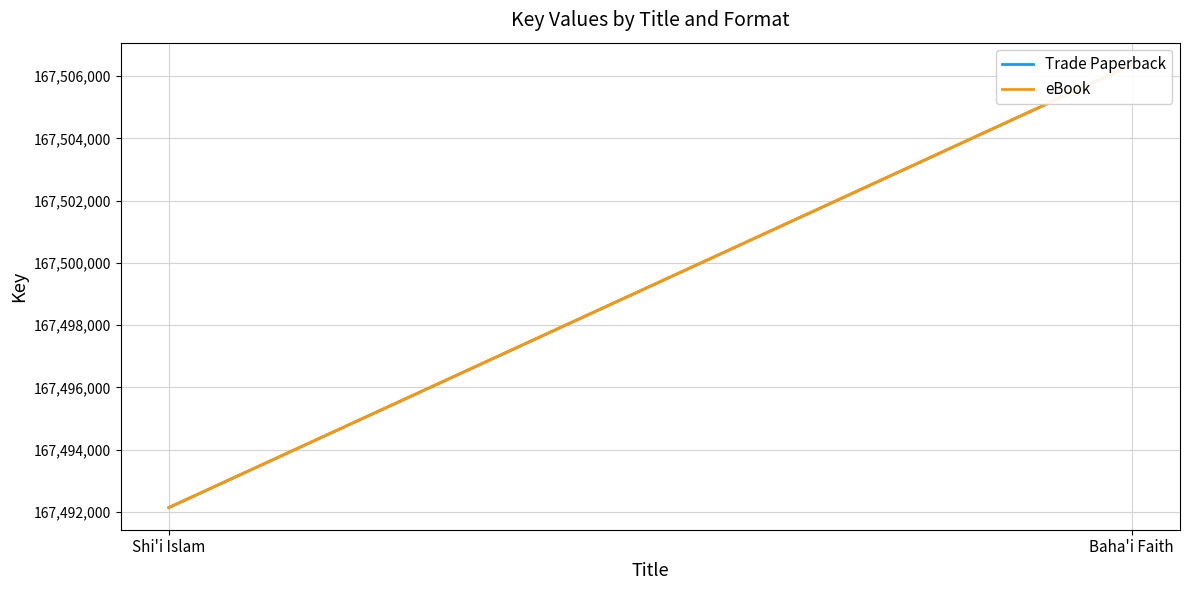

True or false: eBook has a value of 83811373 at Baha'i Faith.

False